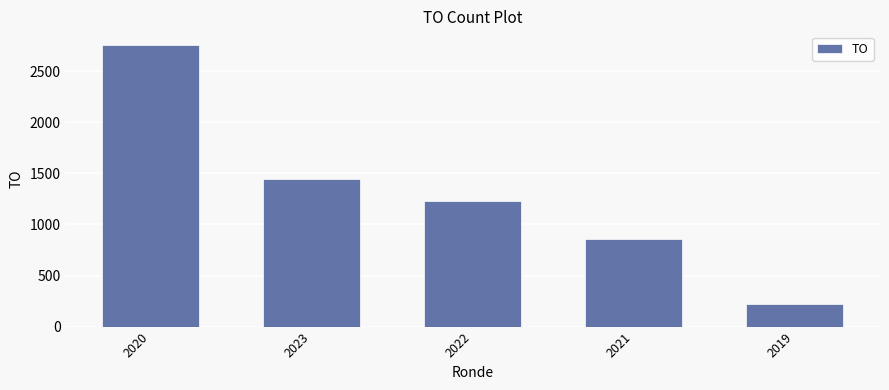

True or false: the data shows 220 at 2019.

True